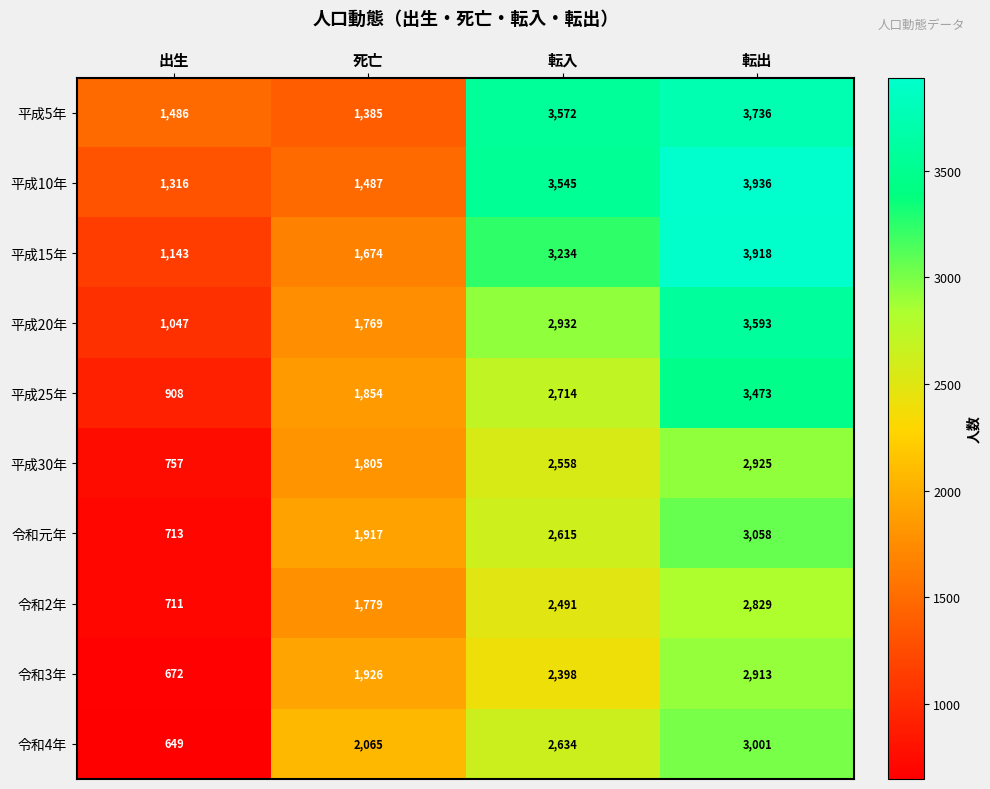

Where is 平成30年 nearest to the value 1841?

死亡